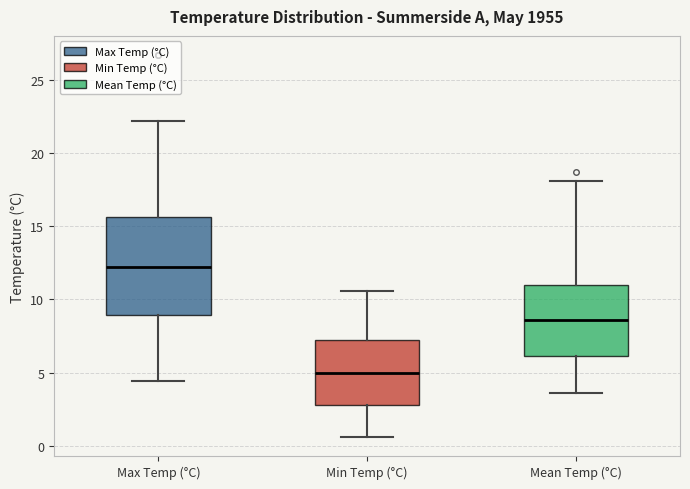

Which box's median line is the lowest?

Min Temp (°C)